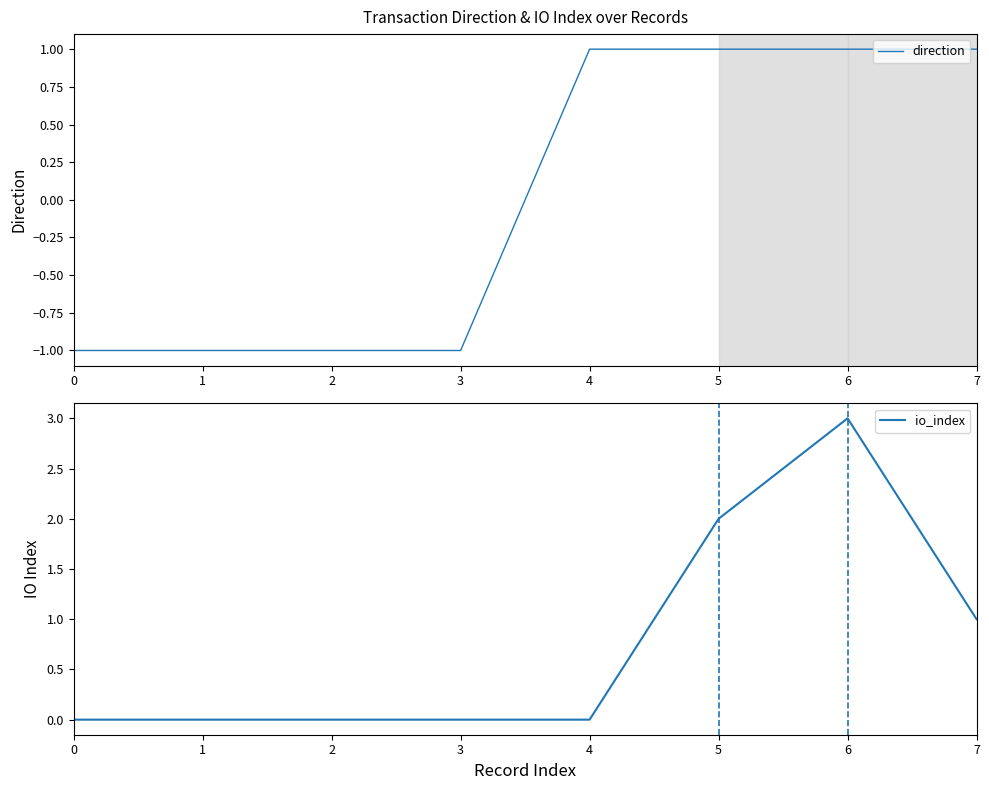

What is the minimum value shown in the chart?

-1